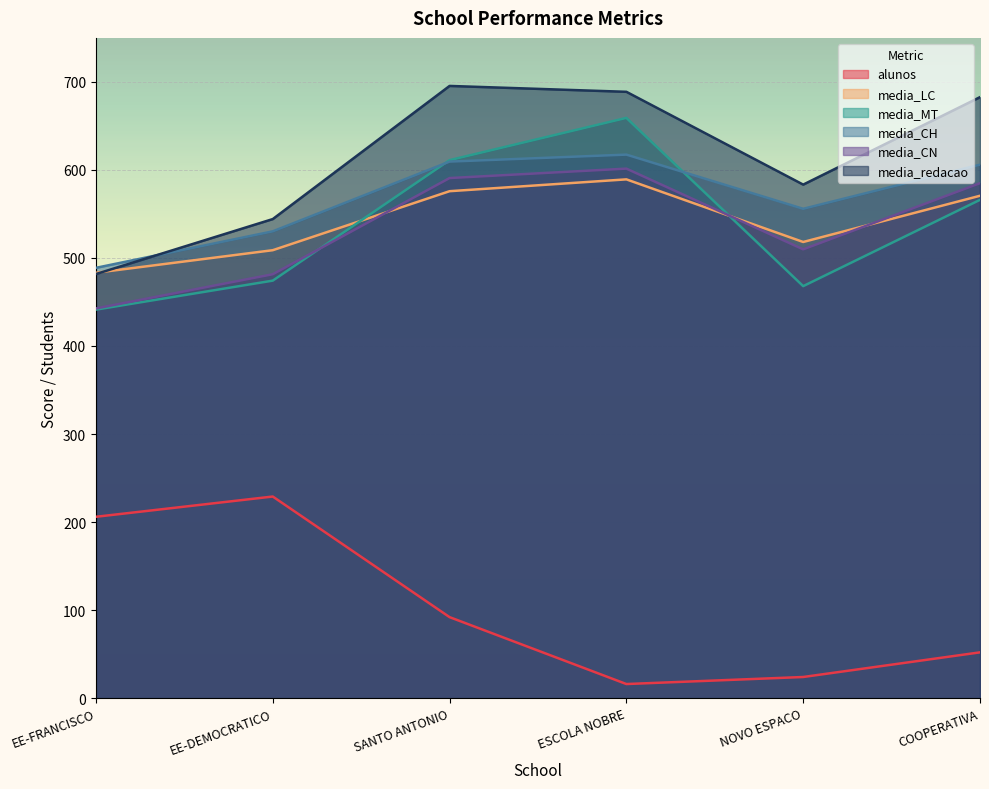

What is the difference between the second highest and second lowest values in the media_redacao series?

144.6